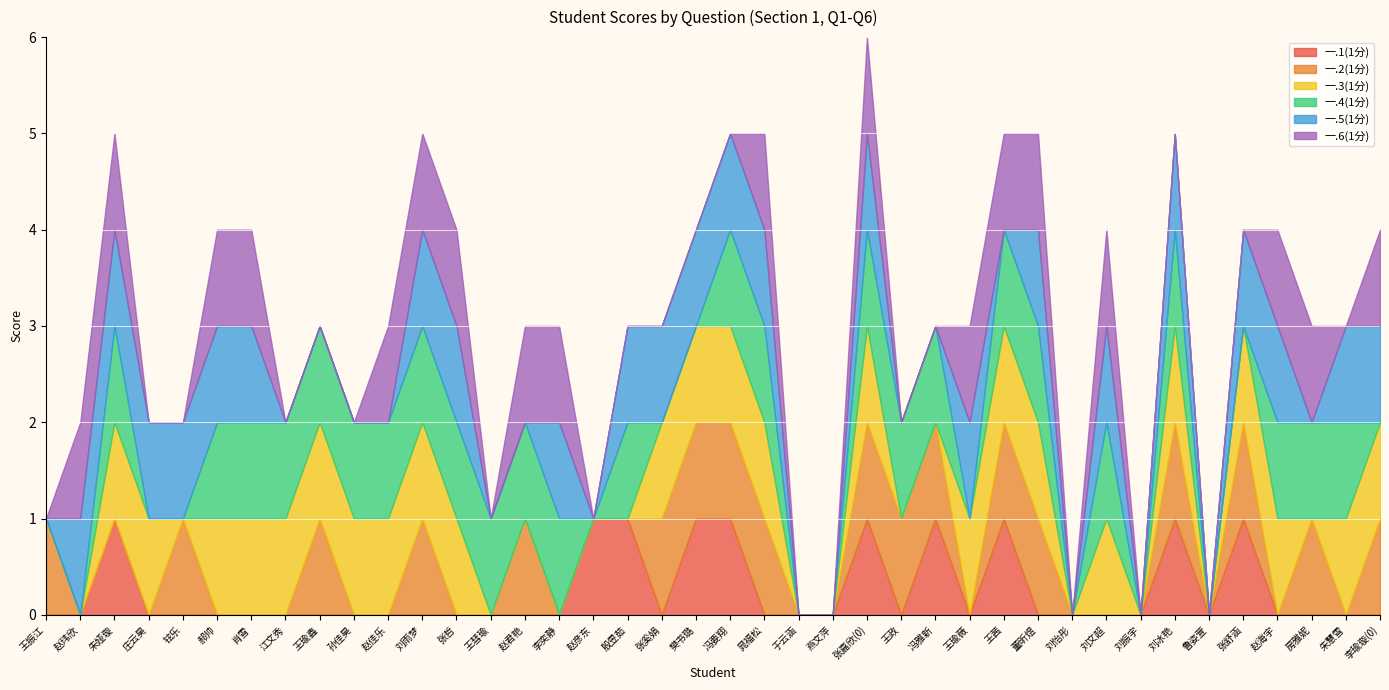

What position from the right is 王瑜薇?

13